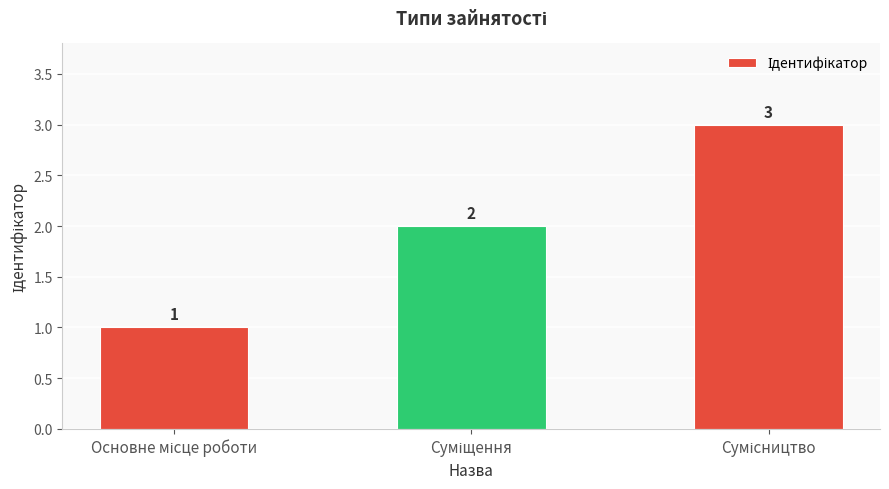

Does the chart contain any negative values?

No